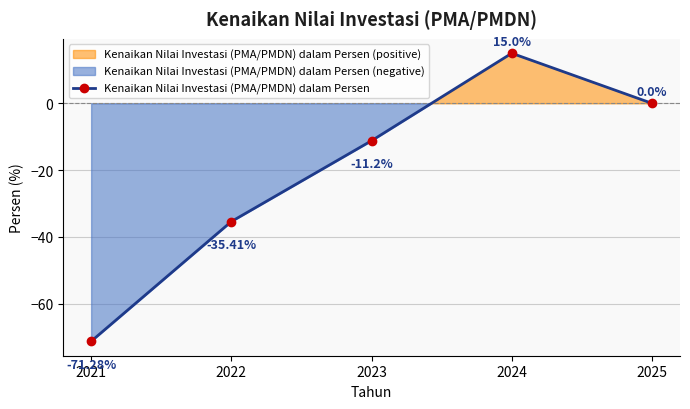

How many data points are above -11?

2